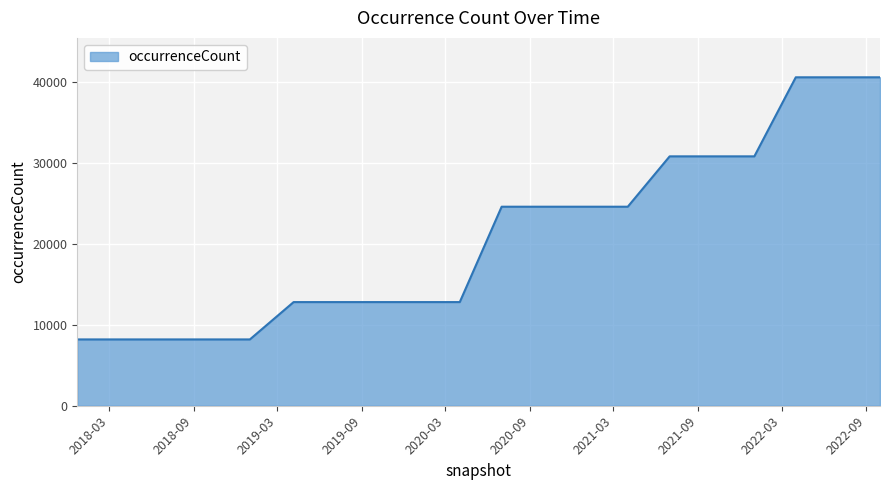

What is the minimum value shown in the chart?

8184